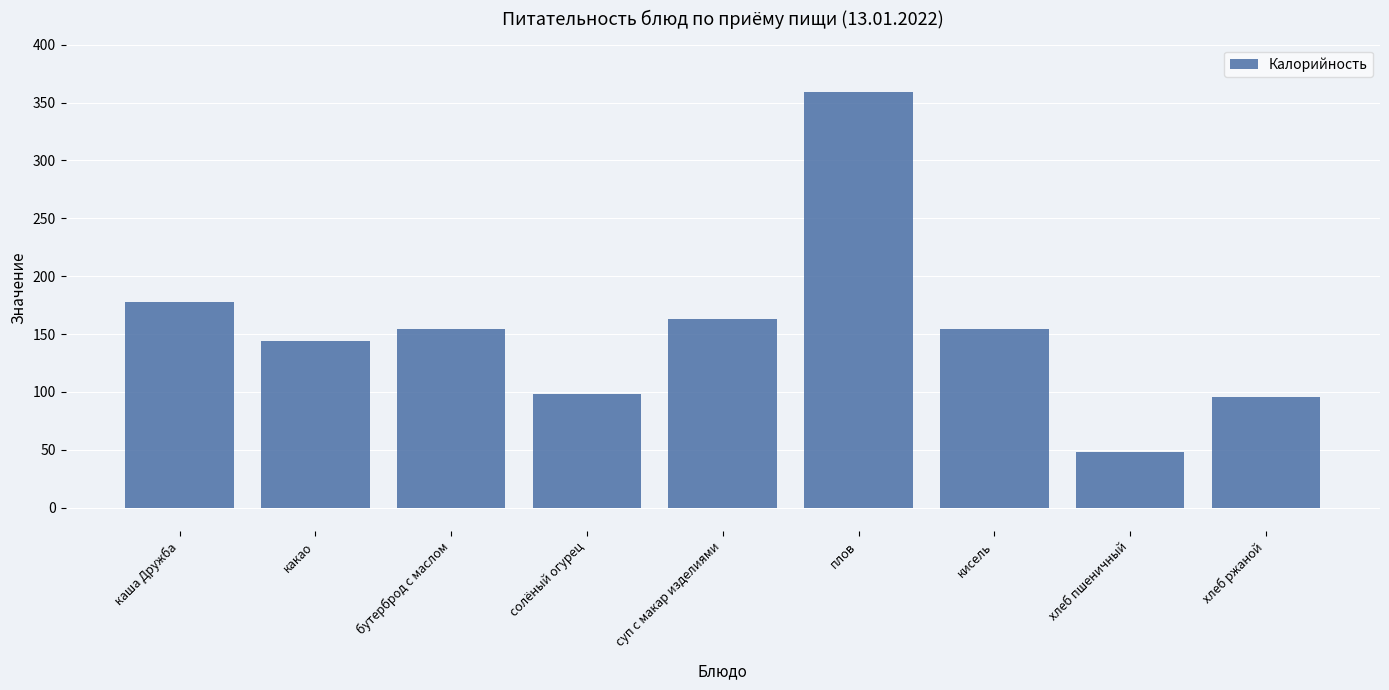

What position from the left is хлеб ржаной?

9